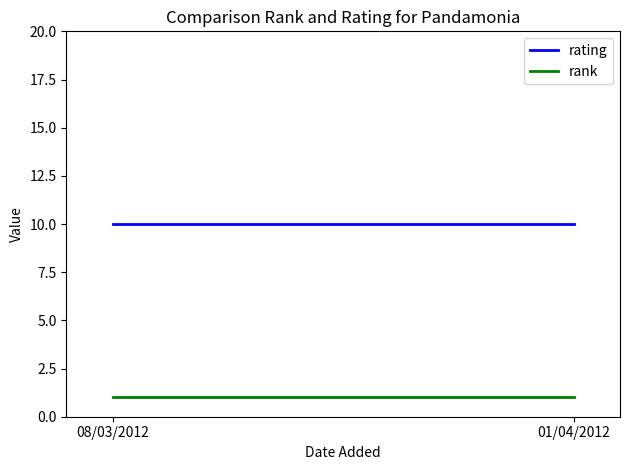

What is the average value of the rating series?

10